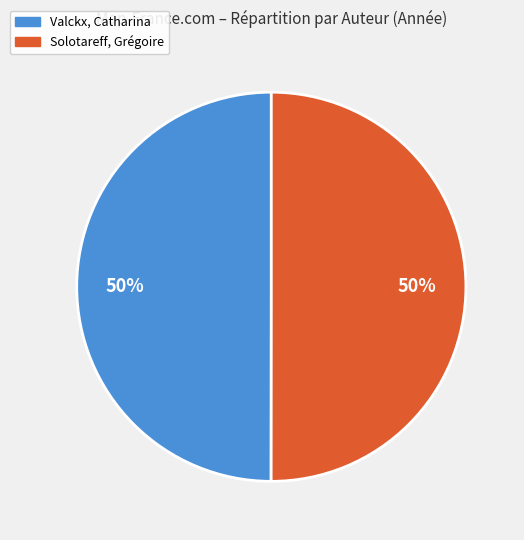

To the nearest percent, what is the combined percentage of Valckx, Catharina and Solotareff, Grégoire?

100%